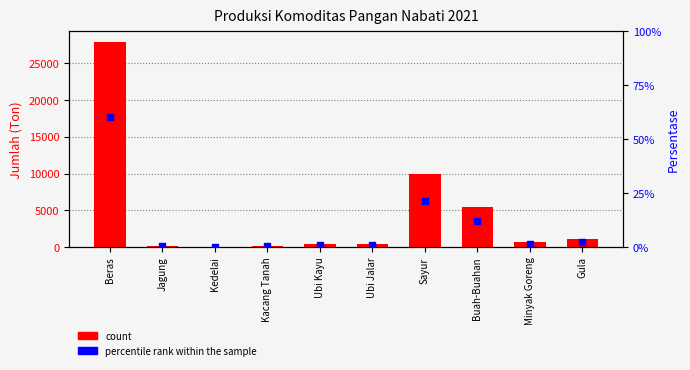

What are all the series names shown in the legend?

count, percentile rank within the sample